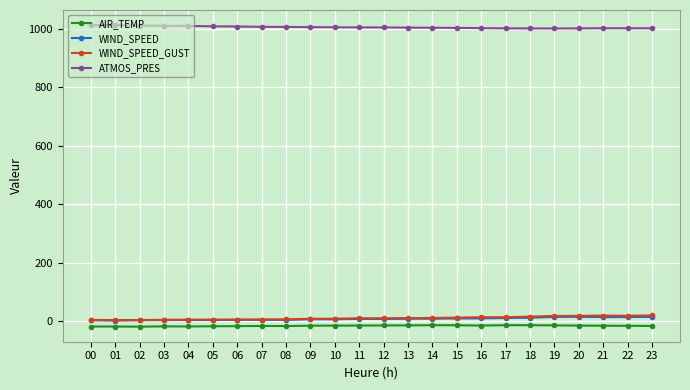

What are all the series names shown in the legend?

AIR_TEMP, WIND_SPEED, WIND_SPEED_GUST, ATMOS_PRES